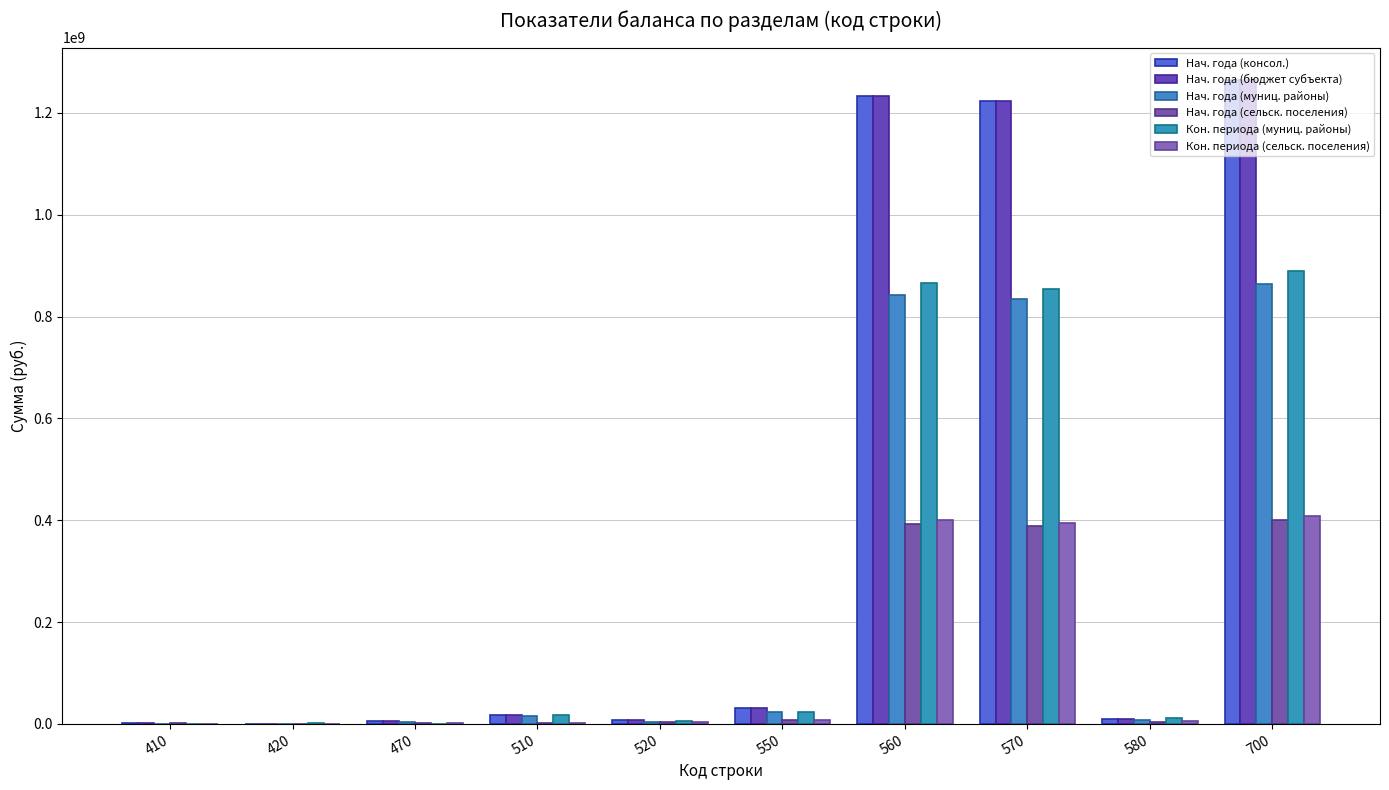

Which has a higher value, 560 or 550?

560